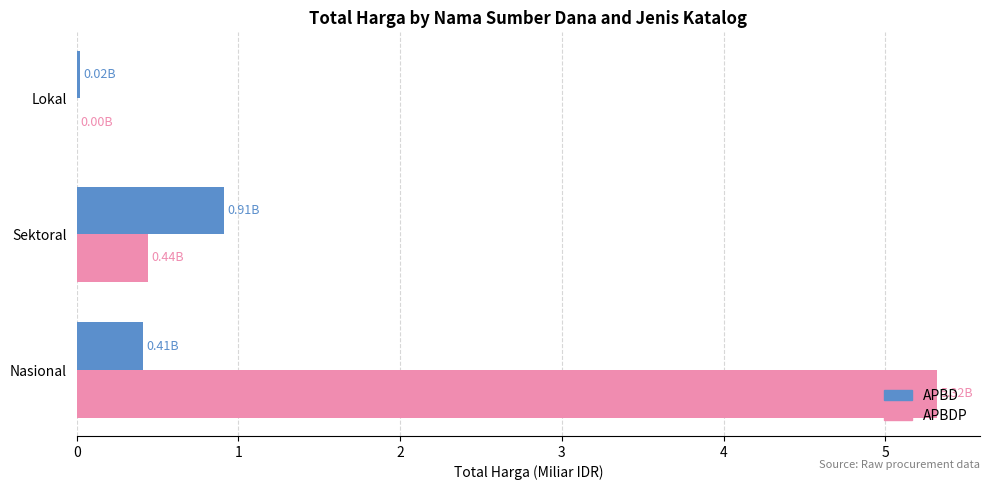

Is the value of APBDP at Nasional greater than the value of APBD at Lokal?

Yes